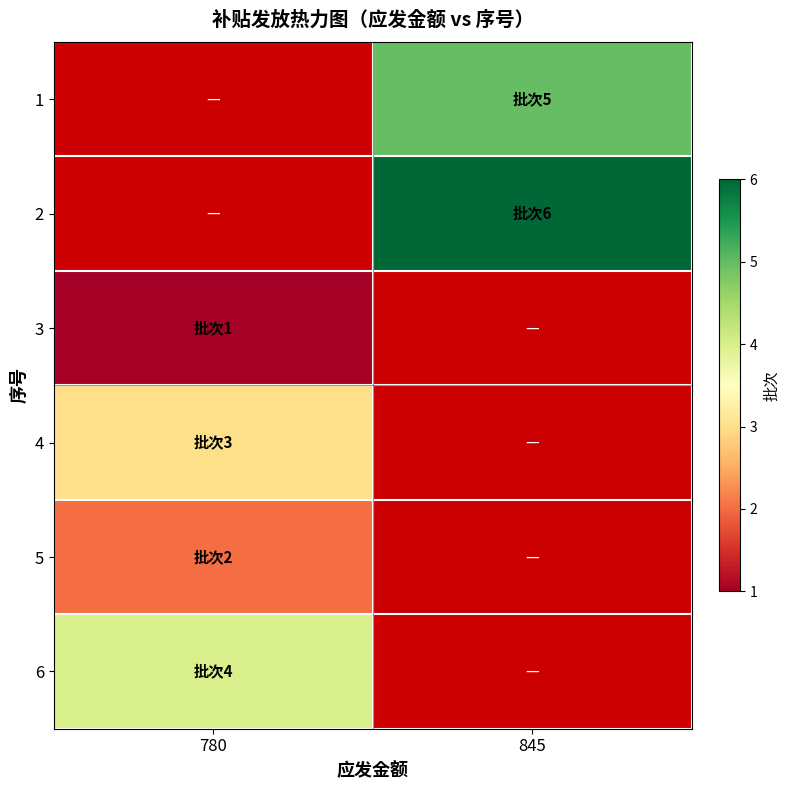

Which has a higher value, 780 or 845?

845